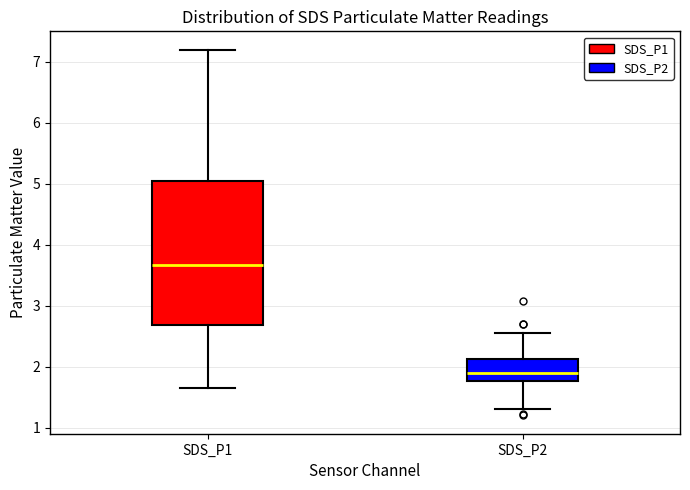

Reading left to right, transcribe this box plot: for each box, give where its median line is, the range the box spans, and where its two whiskers end, as read against the y-axis. The values are not printed on the chart, so give them approximately, as read against the axis.

SDS_P1: median 3.7, box 2.7 to 5.0, whiskers 1.7 to 7.2
SDS_P2: median 1.9, box 1.8 to 2.1, whiskers 1.3 to 2.6